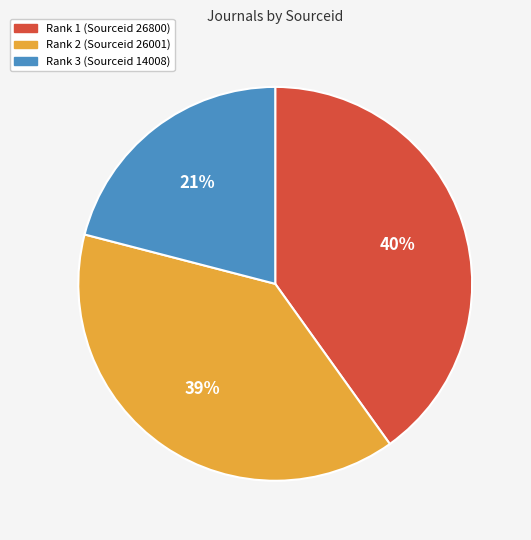

Is the sum of Rank 2 (Sourceid 26001) and Rank 3 (Sourceid 14008) greater than half?

Yes